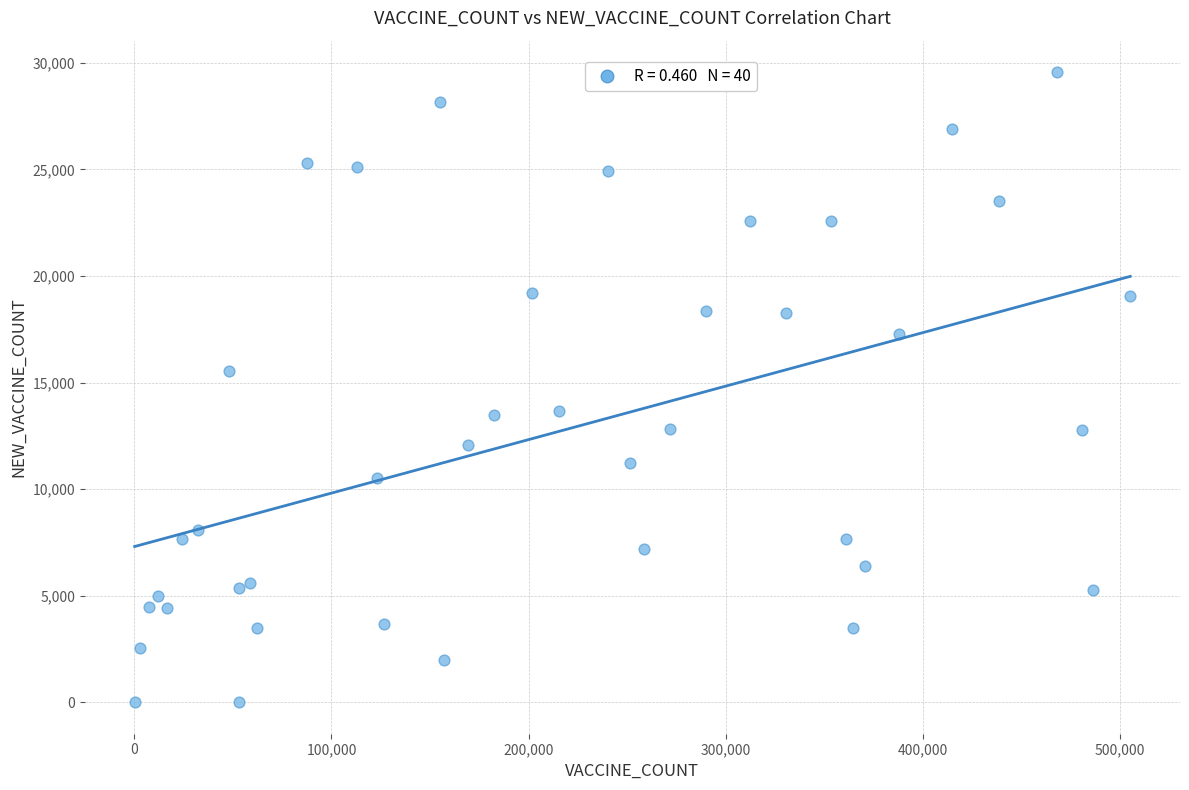

What Y value in the scatter plot is closest to 14780?

15560